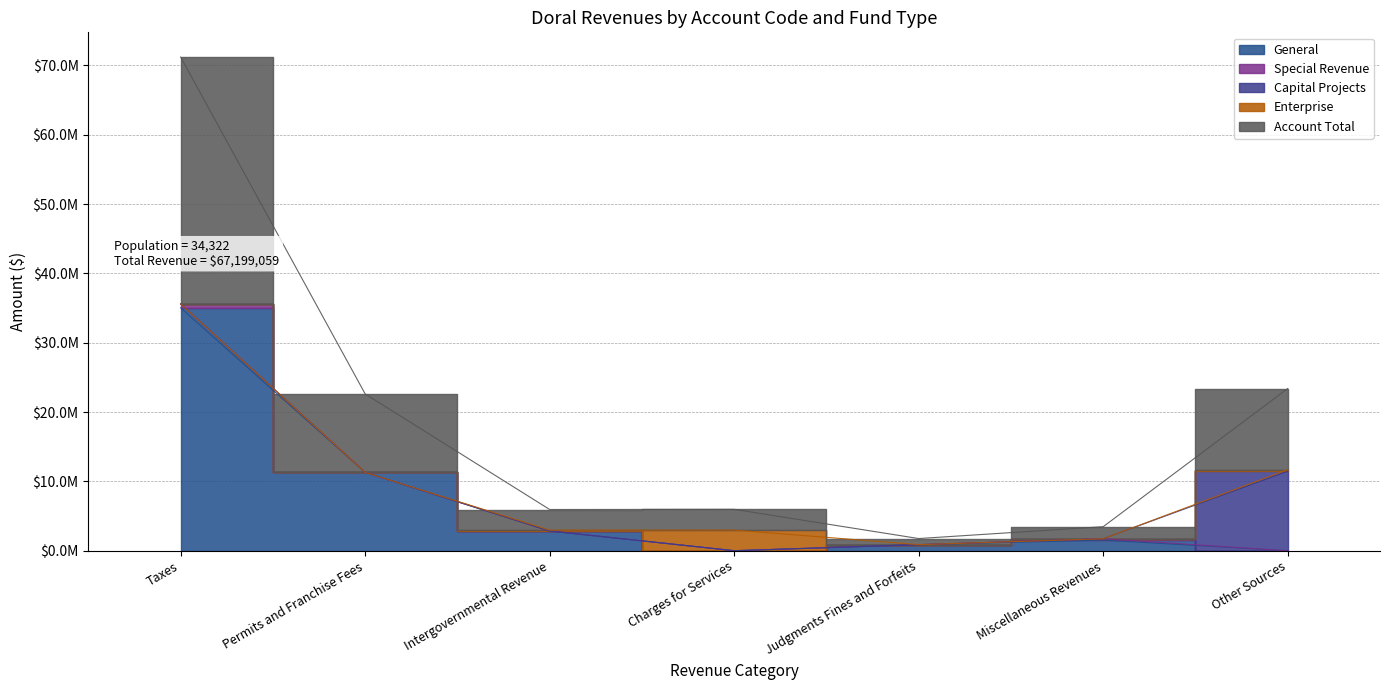

True or false: General and Enterprise intersect in this chart.

True